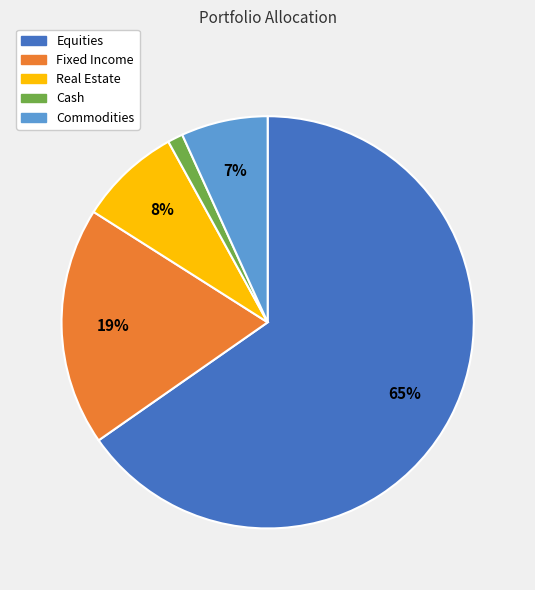

Which has a higher value, Real Estate or Equities?

Equities